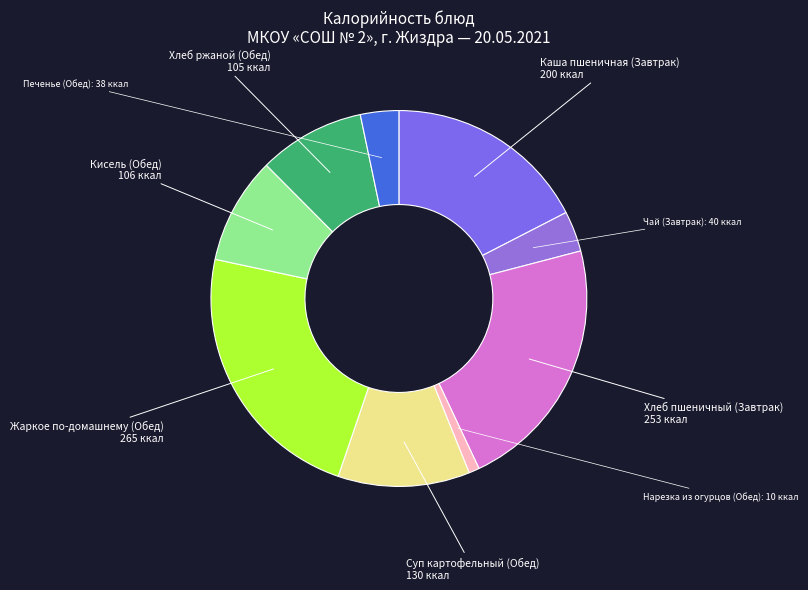

Do Нарезка из огурцов (Обед) and Хлеб ржаной (Обед) together represent more than half of the pie?

No